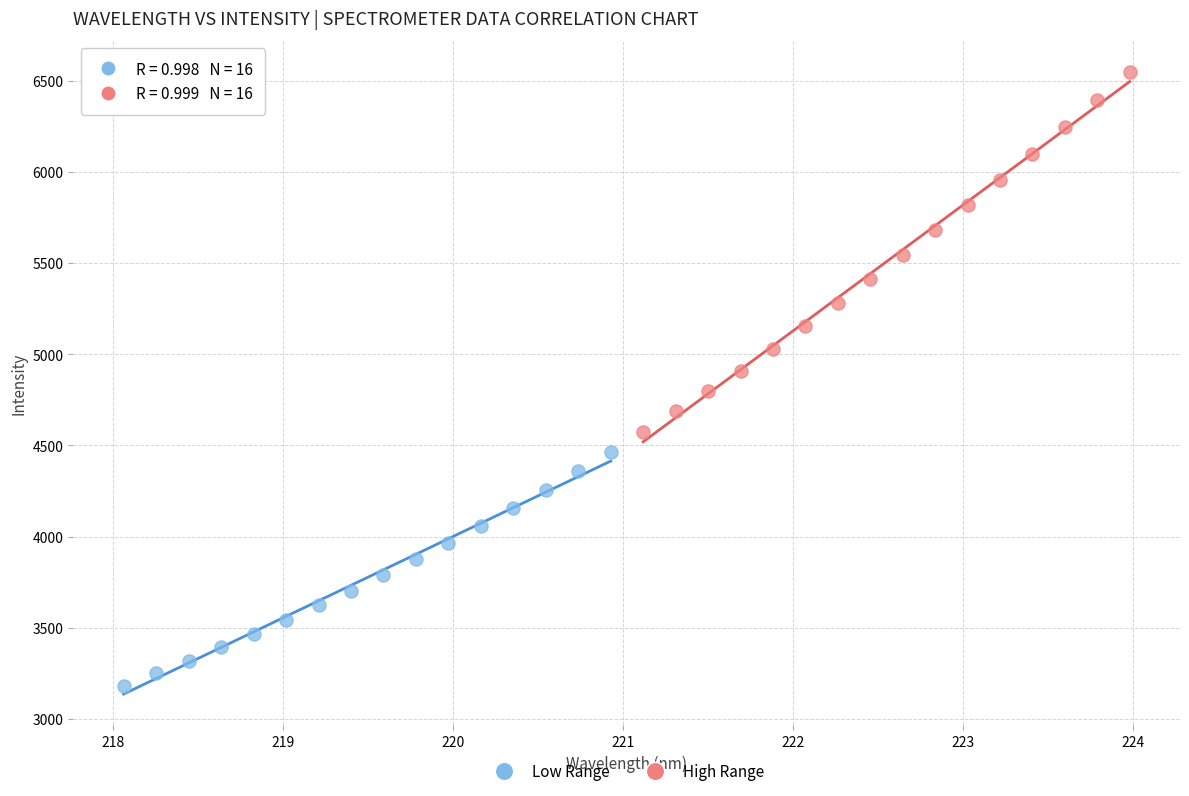

Which series has the widest spread of Y values?

High Range